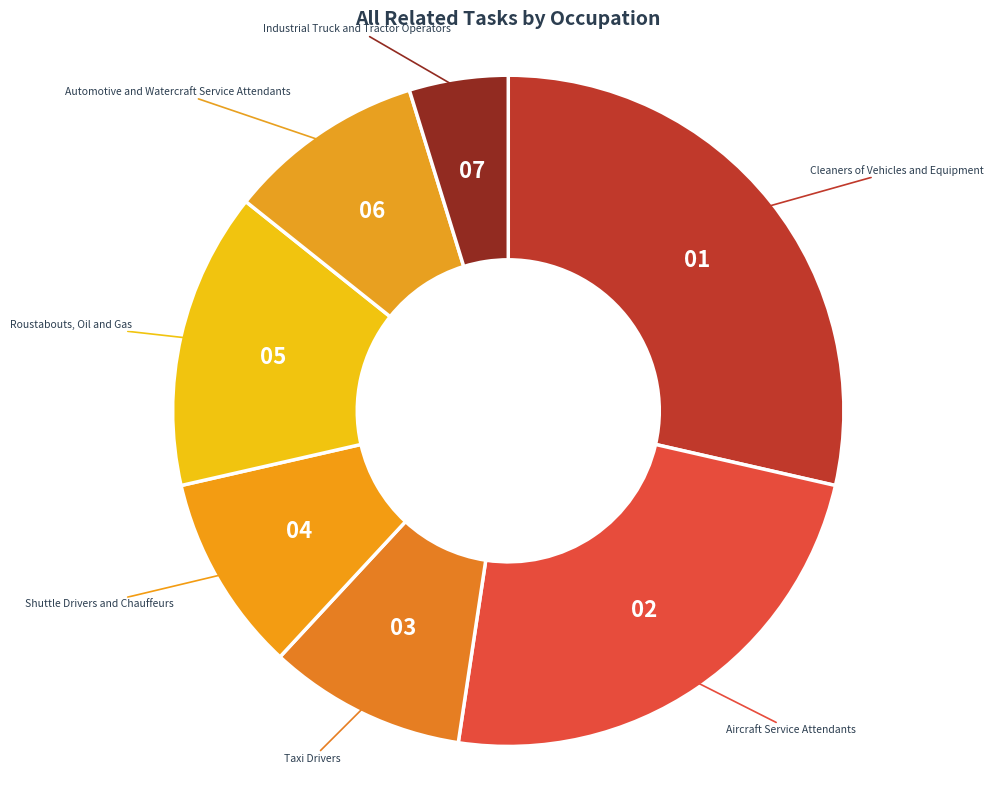

Which category has the biggest portion of the pie?

Cleaners of Vehicles and Equipment